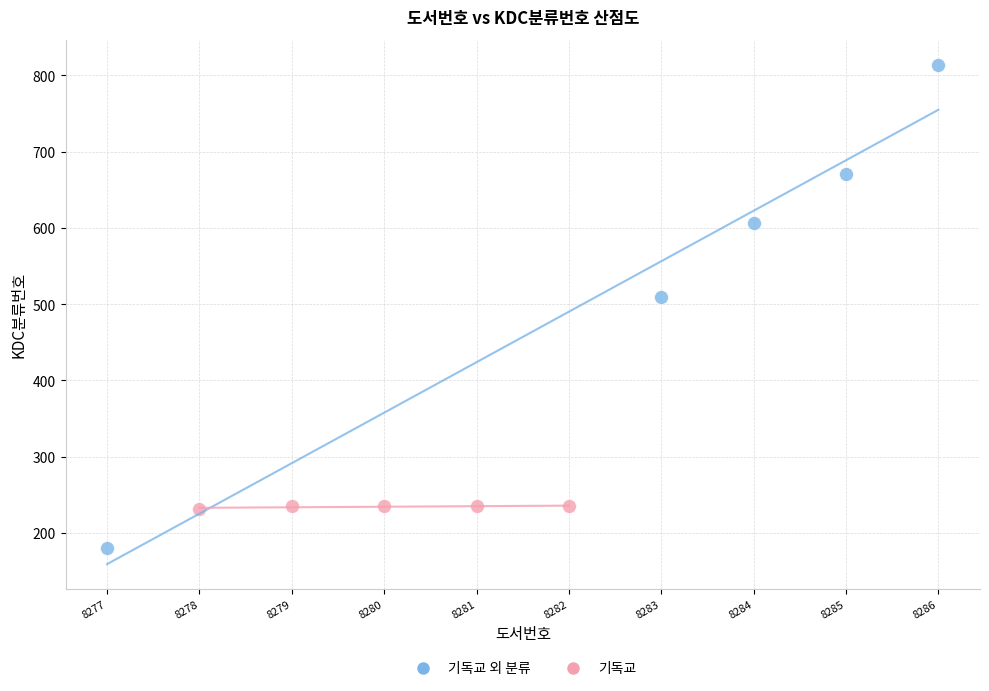

Which series reaches the maximum Y coordinate?

기독교 외 분류